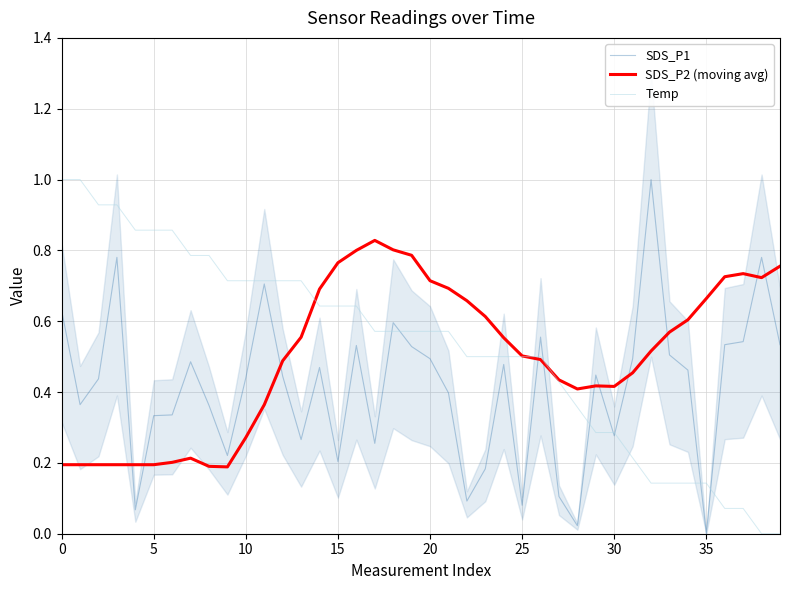

Where is the first local minimum for SDS_P2 (moving avg)?

9